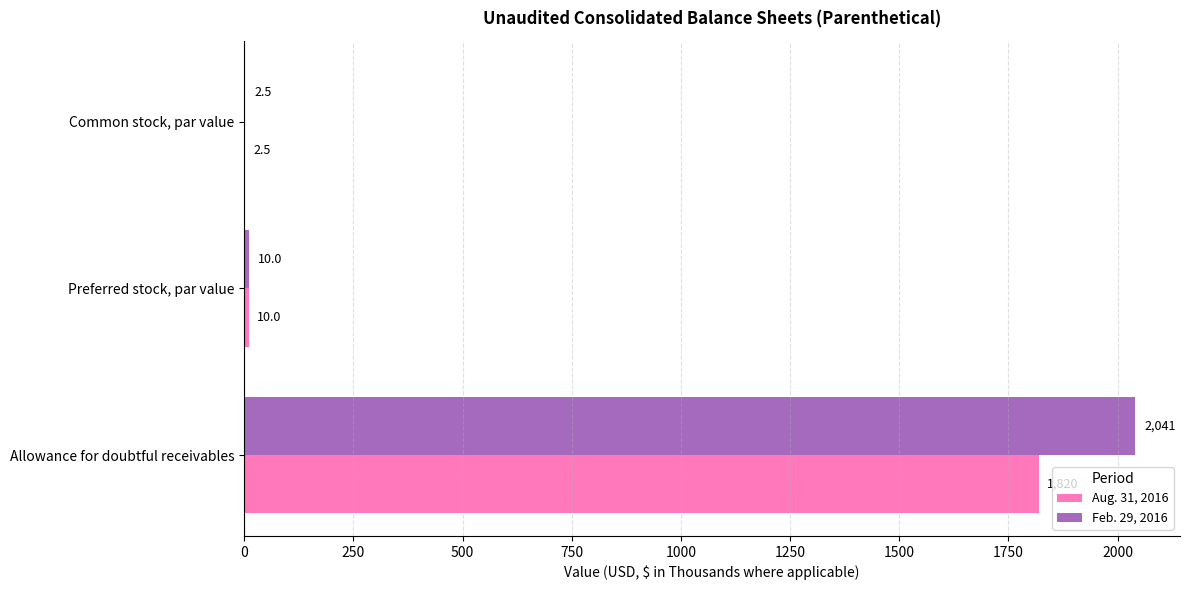

What is the highest value of the Aug. 31, 2016 series?

1820.0